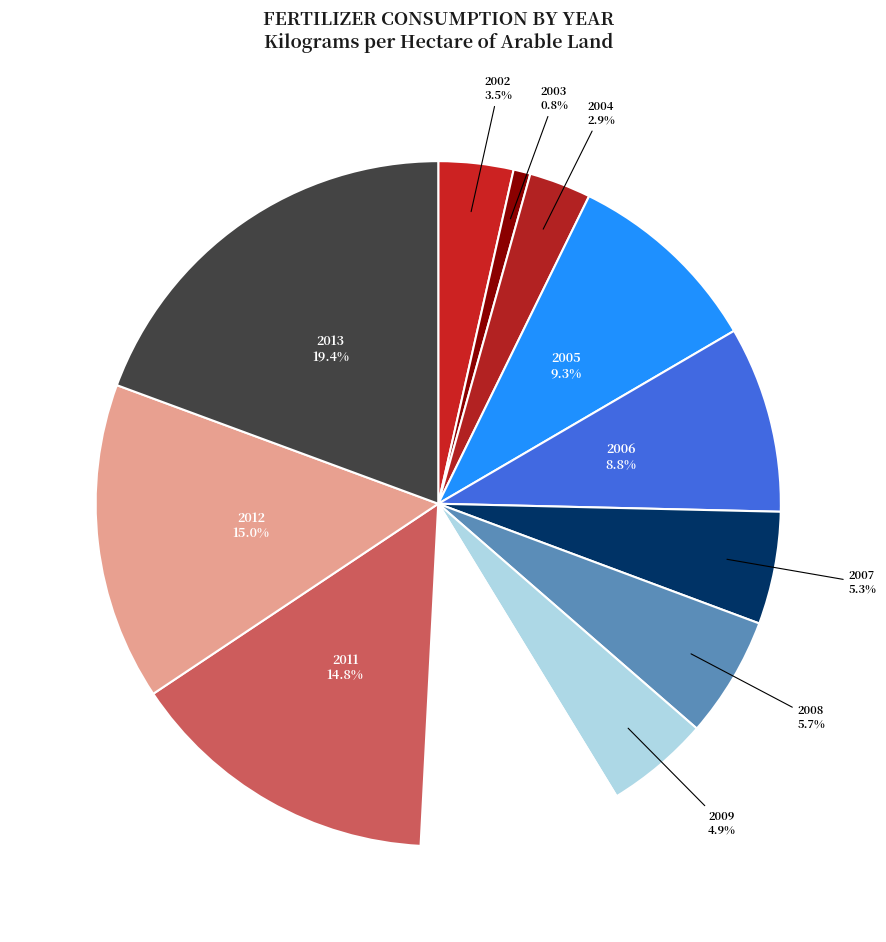

Count the number of slices in the pie.

12